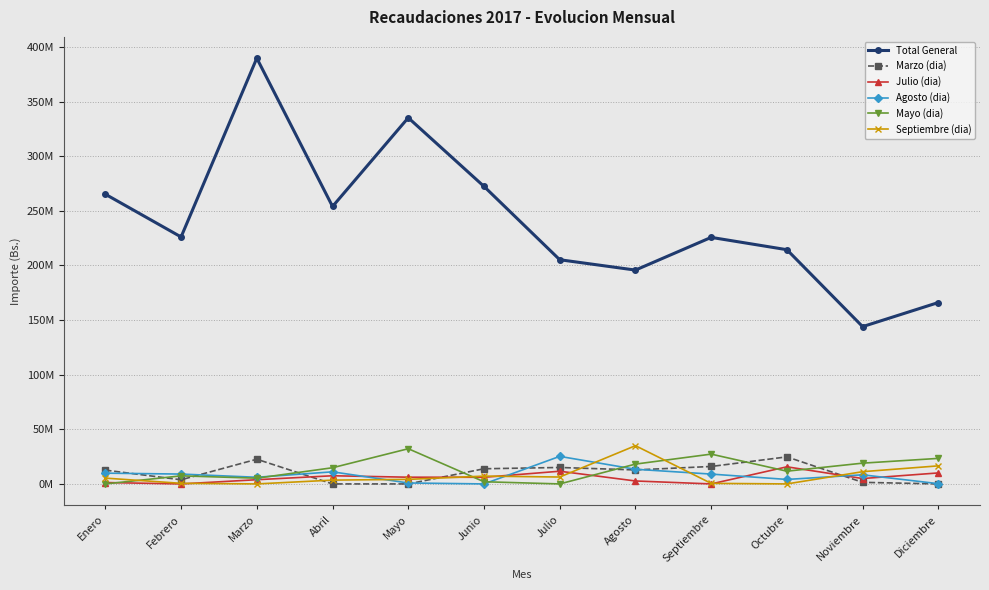

Which series has the widest spread of values?

Total General